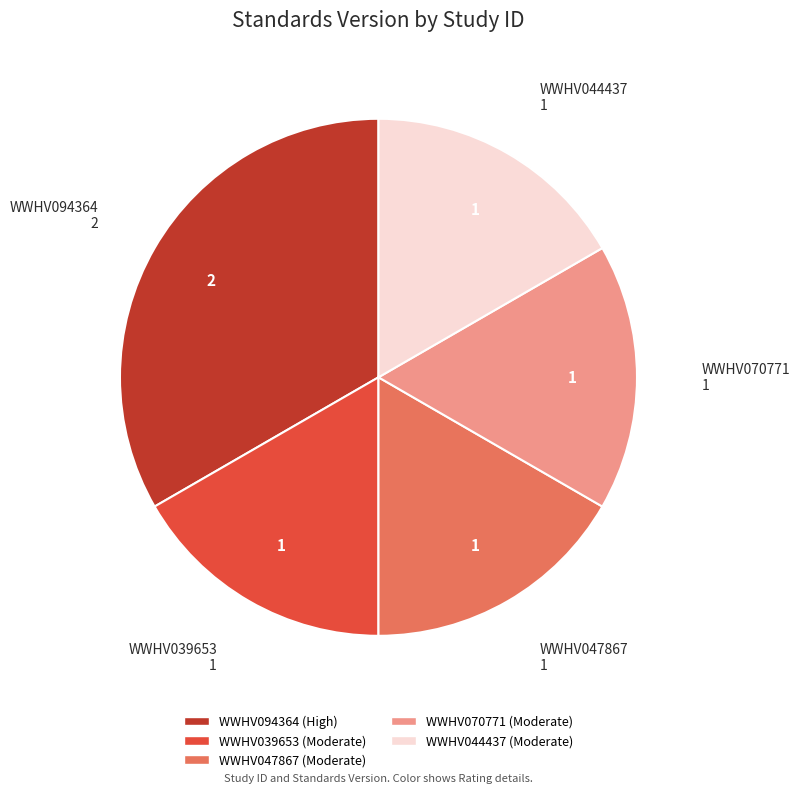

How many segments does this pie chart have?

5